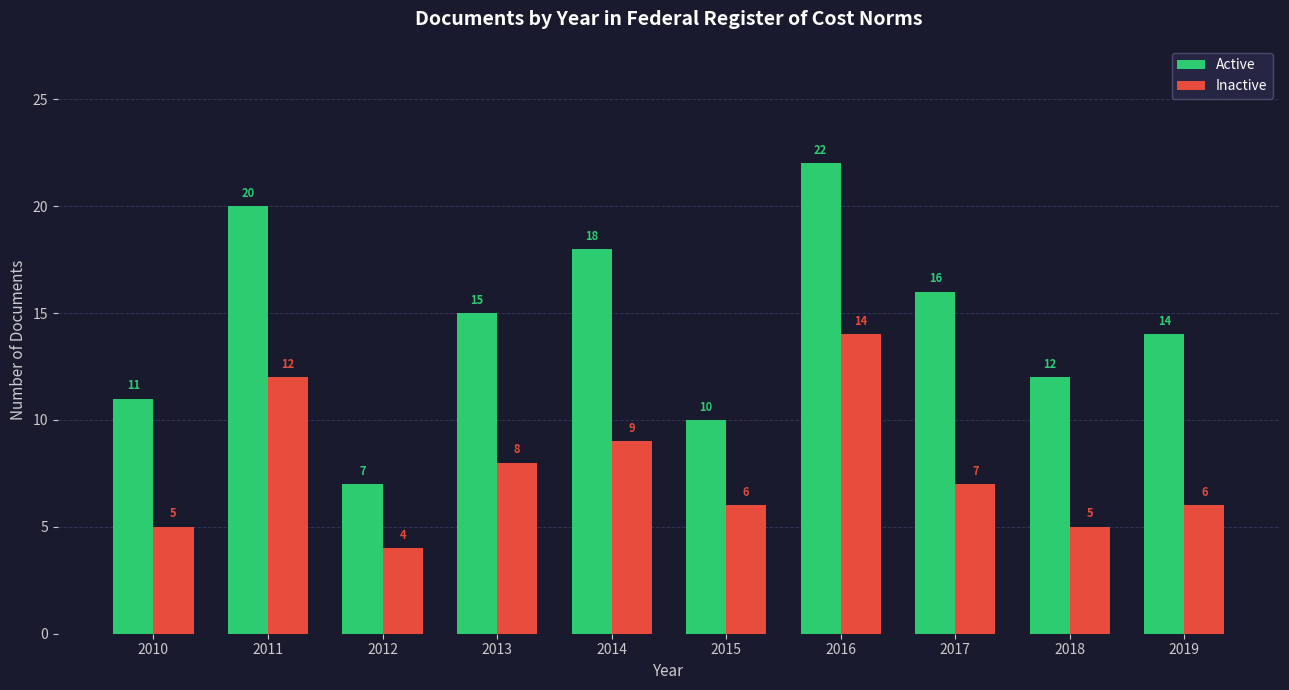

What is the value of the Active bar at the 2nd from the left?

20